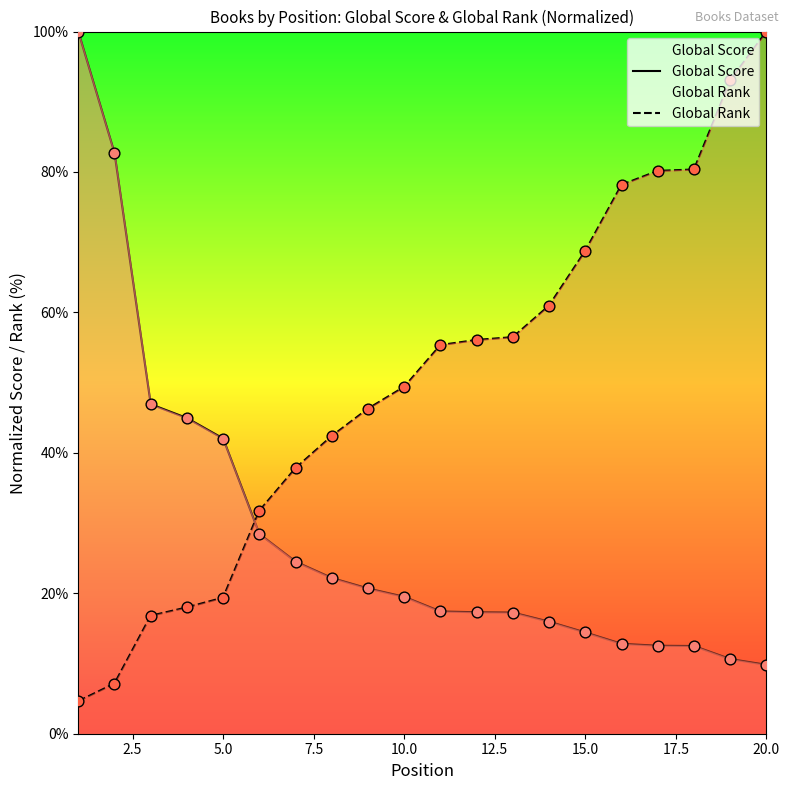

Which series has the widest spread of Y values?

Global Rank